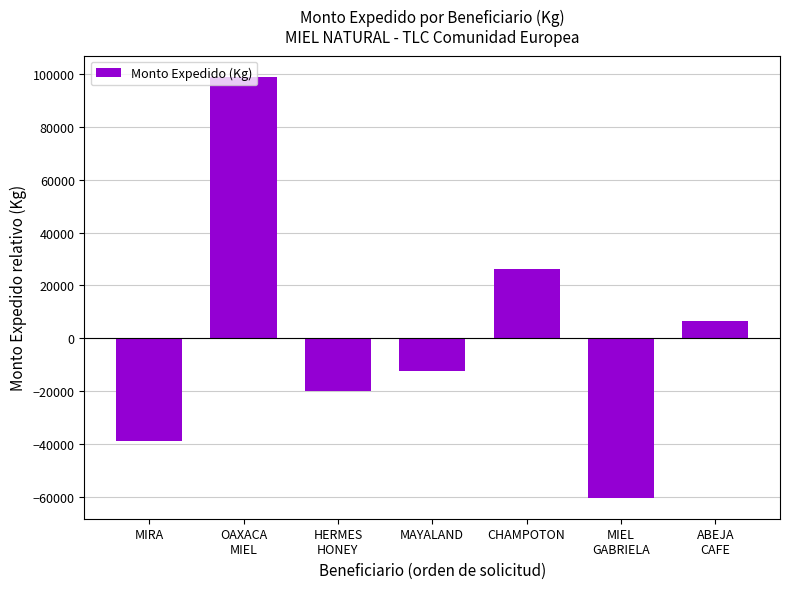

What is the label of the 6th bar from the right?

OAXACA
MIEL